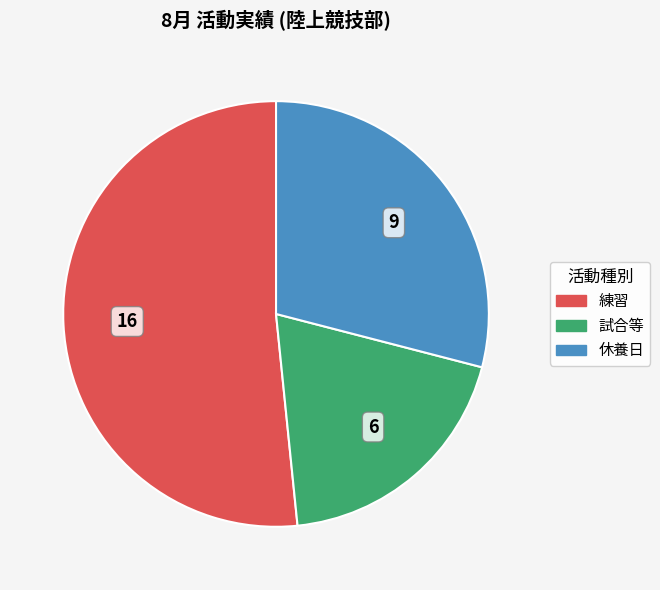

Rank the categories by value from lowest to highest.

試合等, 休養日, 練習